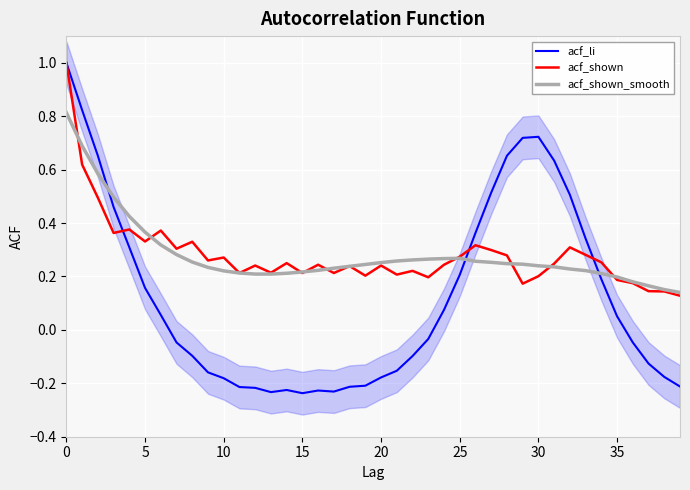

Between 8 and 32, which series saw the biggest shift?

acf_li